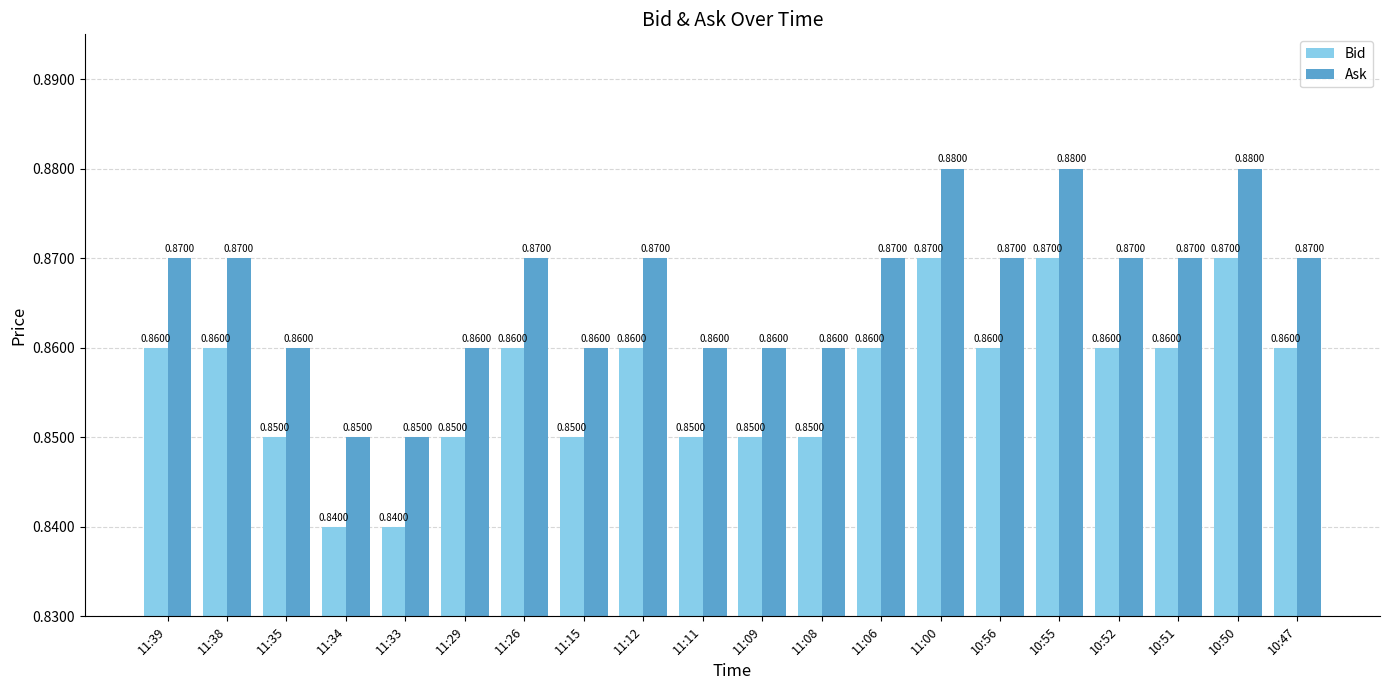

How many bars are there in each group?

2